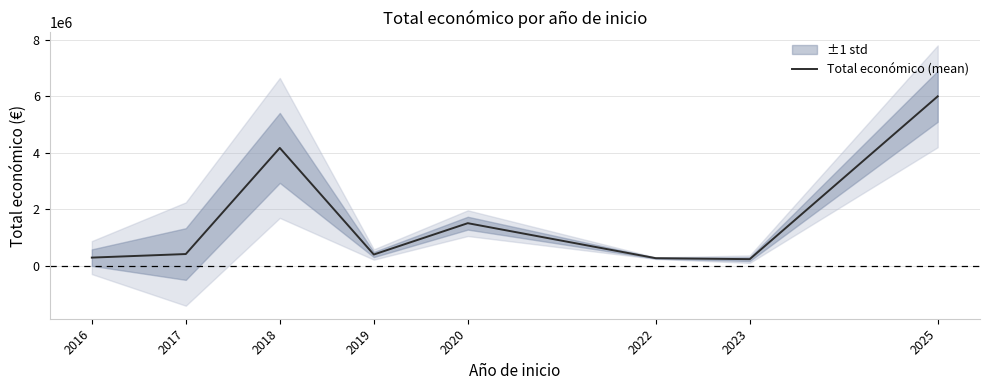

List the labels in order of value, smallest first.

2023, 2022, 2016, 2019, 2017, 2020, 2018, 2025